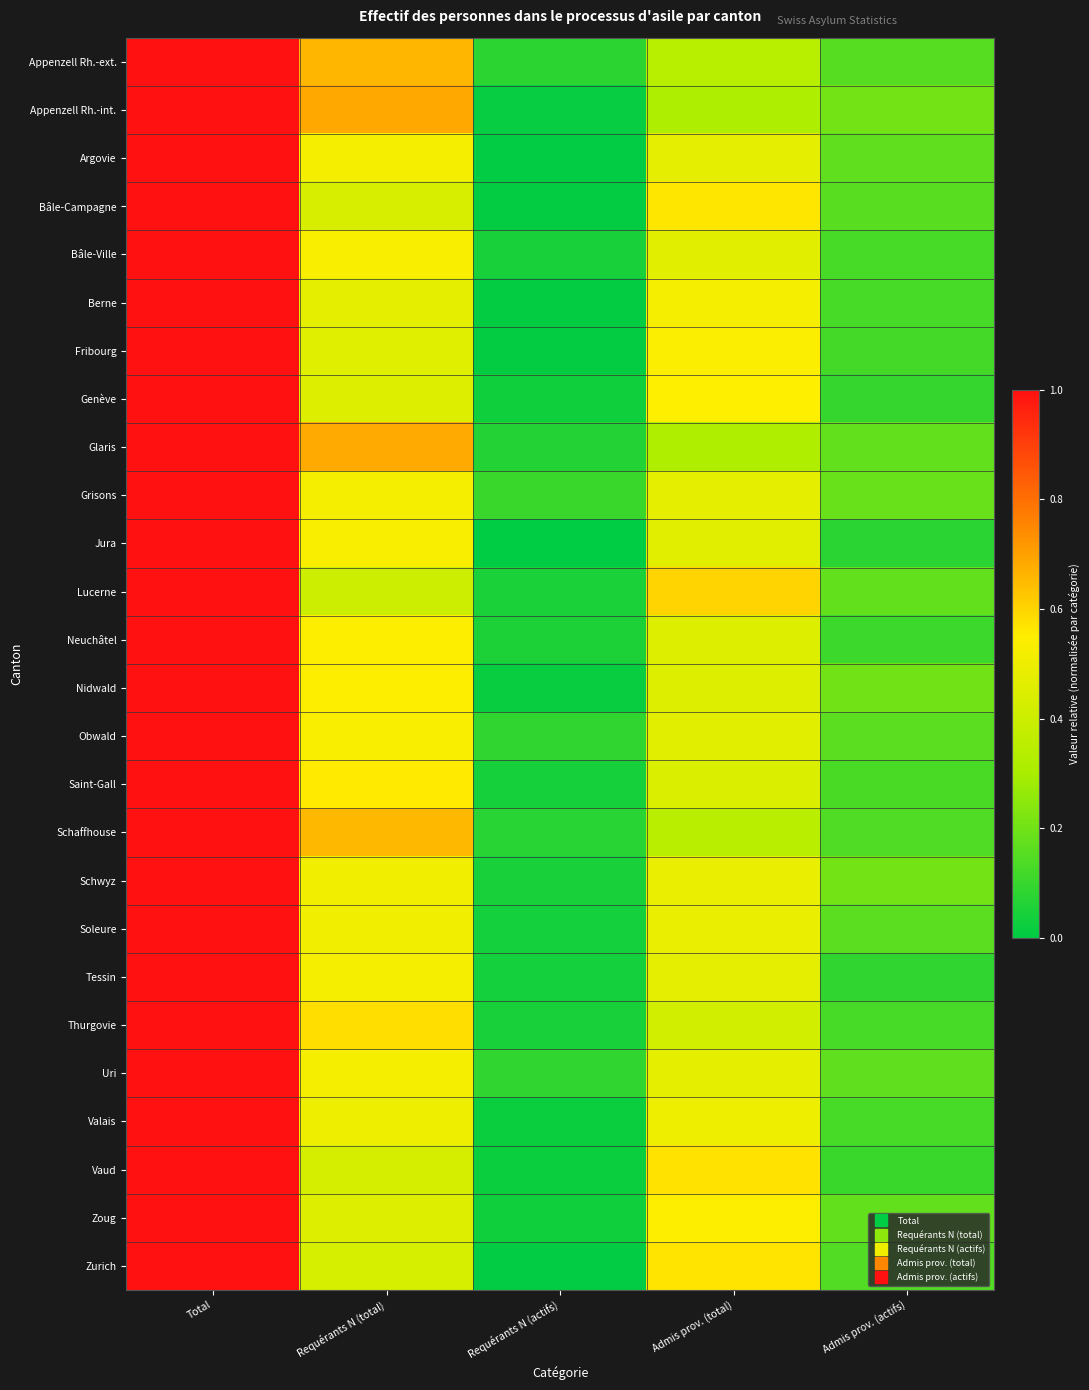

Count the number of data series in this chart.

26